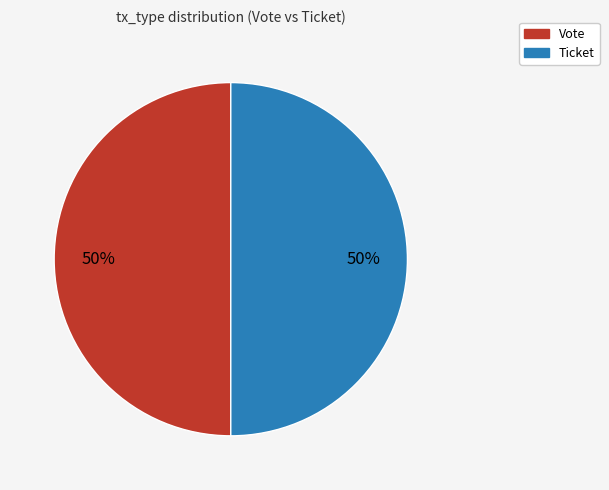

To the nearest percent, what is the difference between the largest and smallest slice percentages?

0%